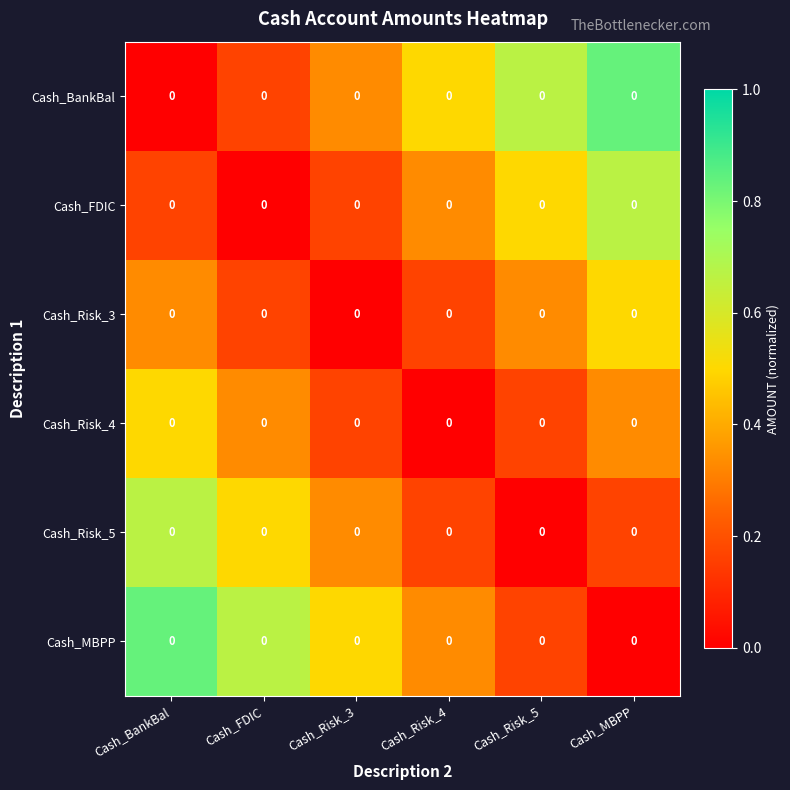

The Cash_BankBal series shows 0.2 at Cash_FDIC. True or false?

True